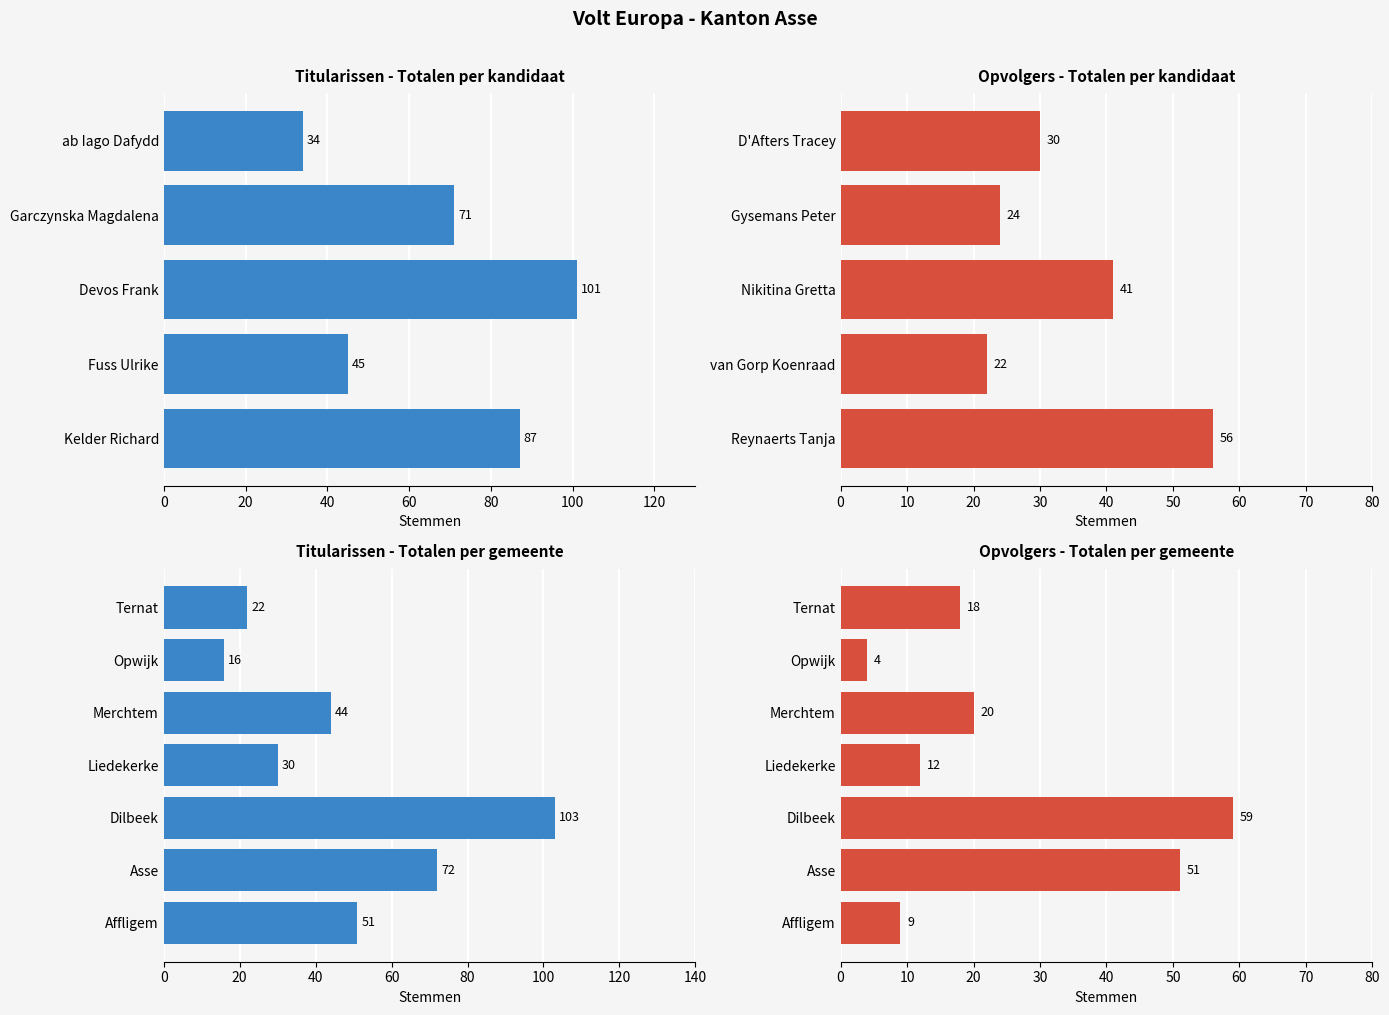

What is the difference between the maximum and minimum values in the Opvolgers series?

55